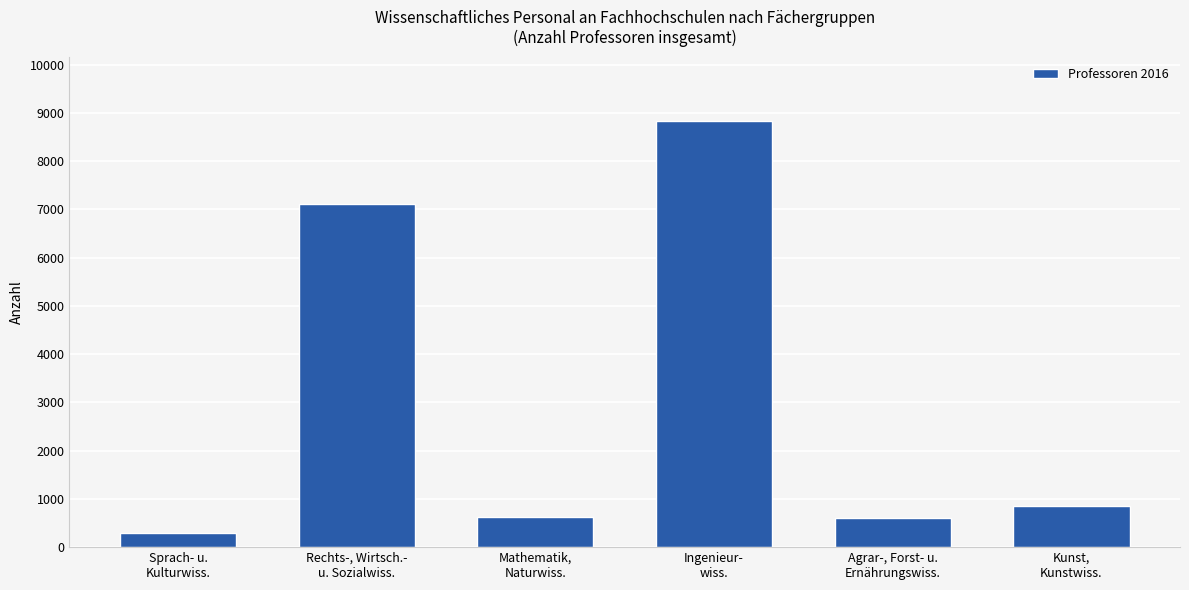

What is the greatest value displayed?

8837